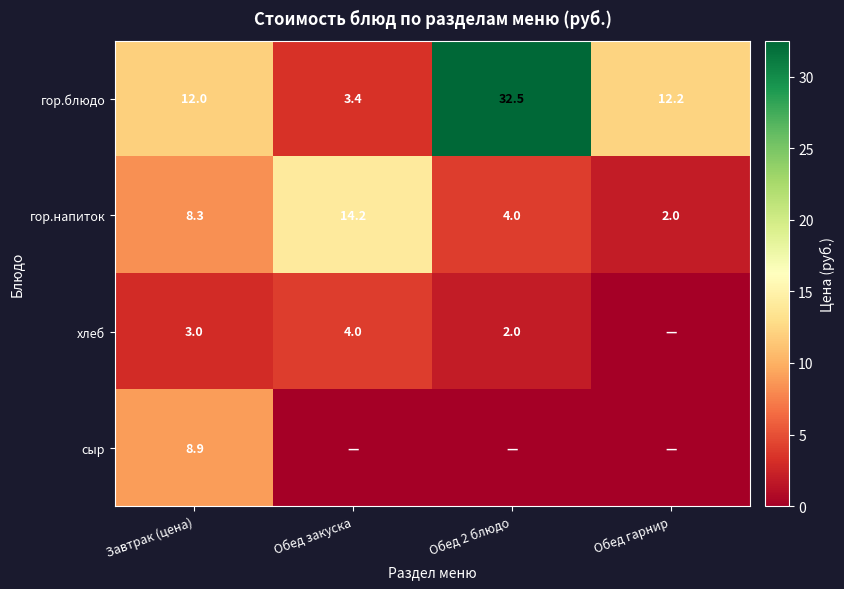

At which label is гор.напиток closest to 8?

Завтрак (цена)